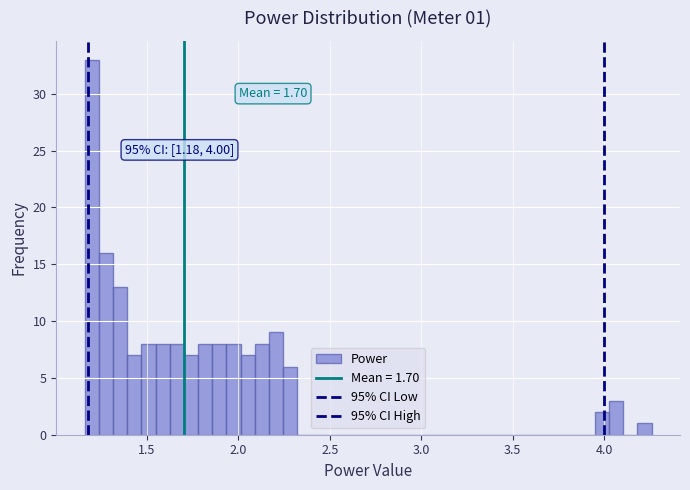

Around what value on the x-axis is the tallest bar? Give the approximate position of its centre, as read against the axis.

1.20